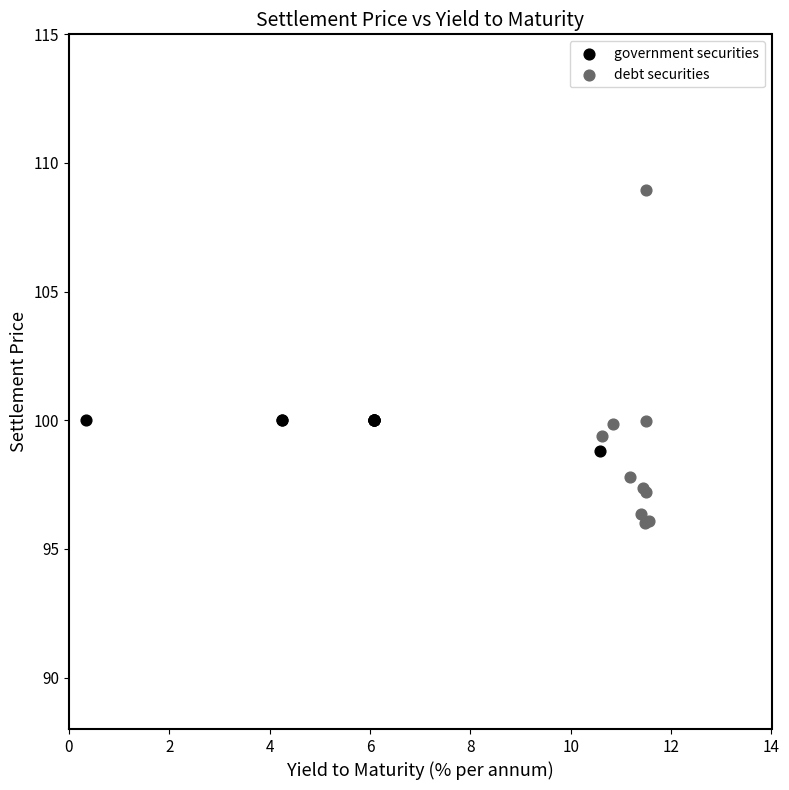

Which series reaches the minimum Y coordinate?

debt securities